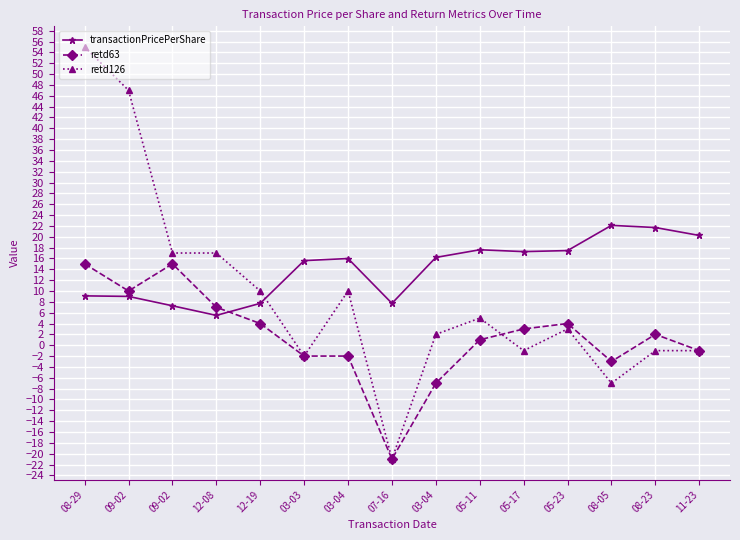

How many data points does each series have?

15